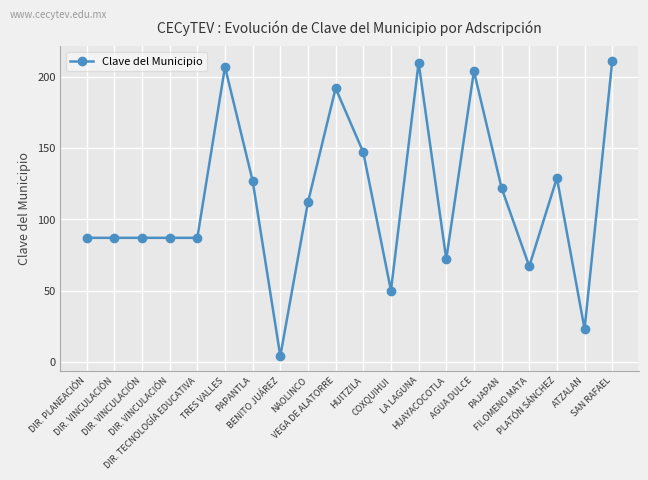

Is this an area chart (filled region under the line)?

No